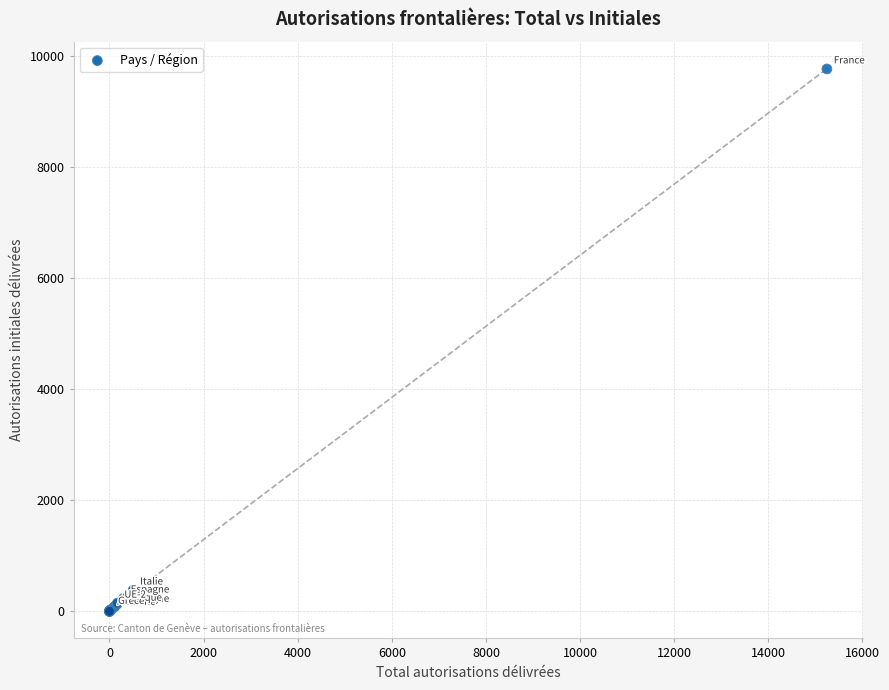

What Y value in the scatter plot is closest to 4885?

383